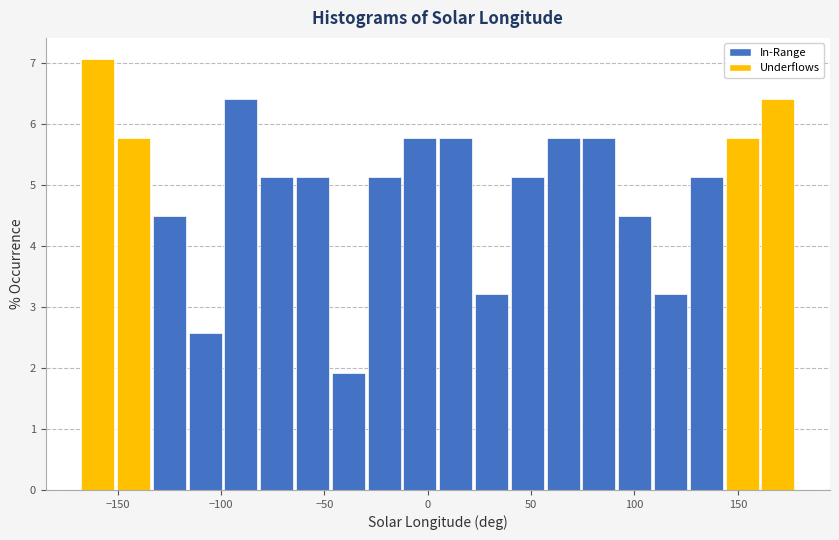

Read against the x-axis, roughly where is the centre of the tallest bar?

-160